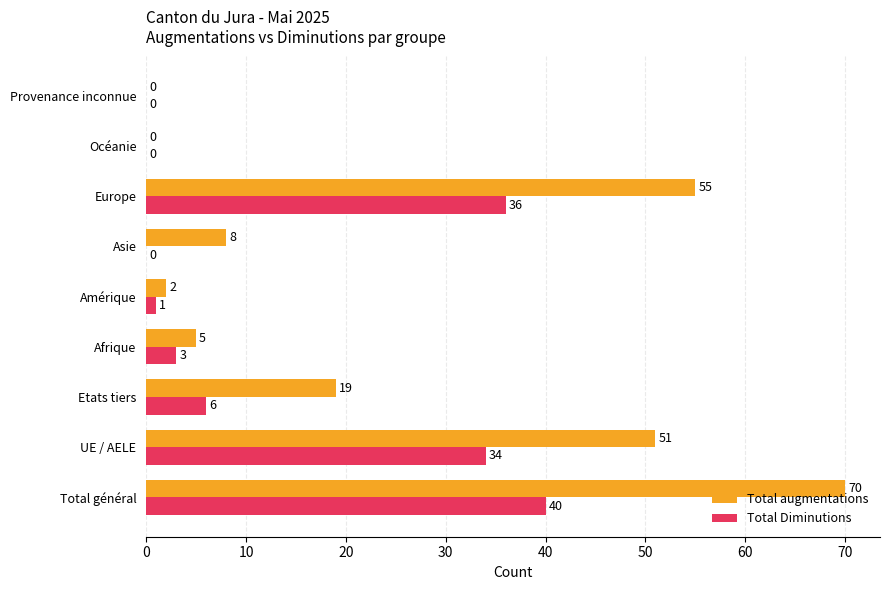

Read the Total augmentations value at Total général, to the nearest 10.

70